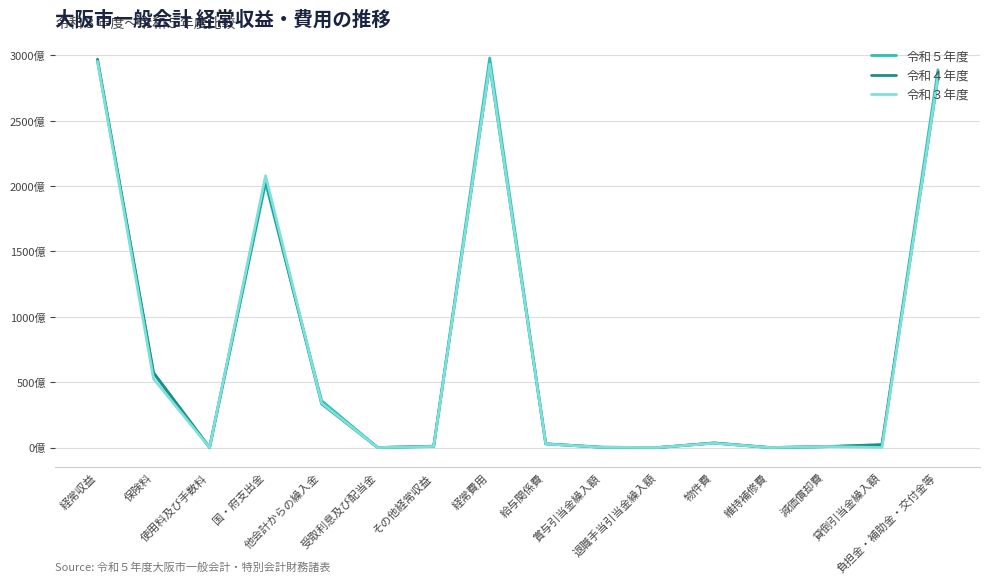

Which series ends up on top after the final intersection of 令和４年度 and 令和３年度?

令和３年度